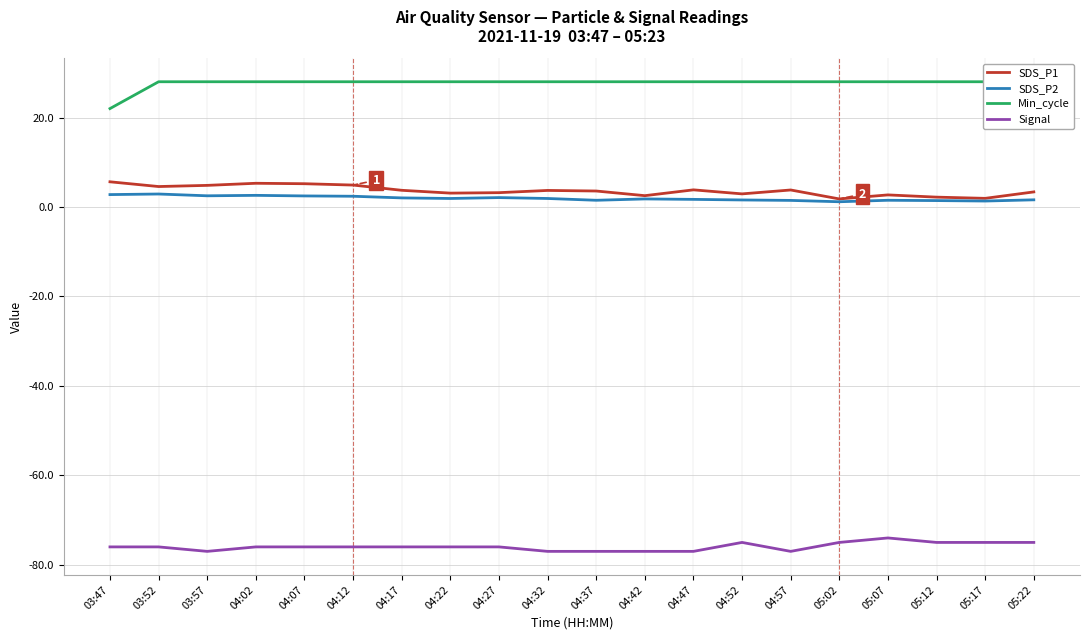

At how many categories does at least one series exceed -58?

20